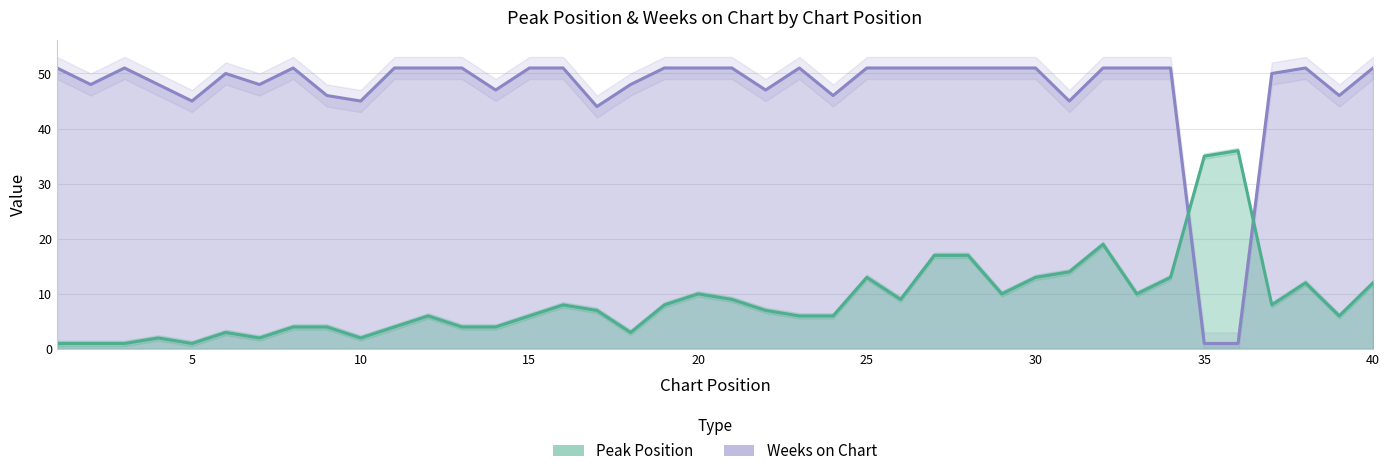

The value of Peak Position at 33 is 6. True or false?

False